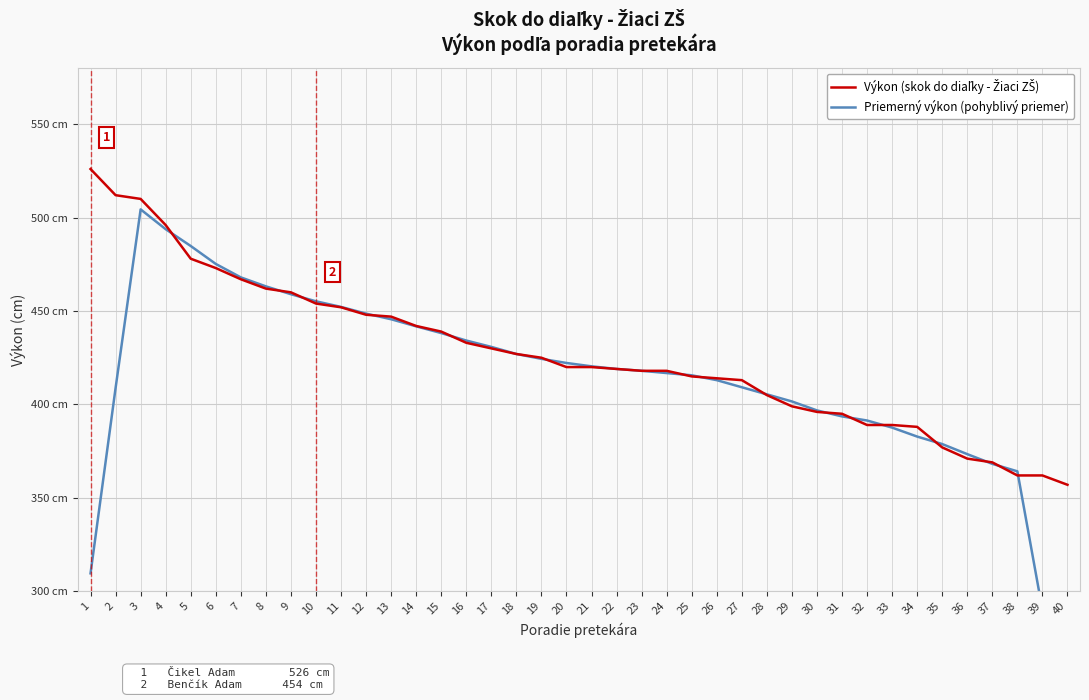

What is the difference between the maximum and minimum values in the Priemerný výkon (pohyblivý priemer) series?

288.2